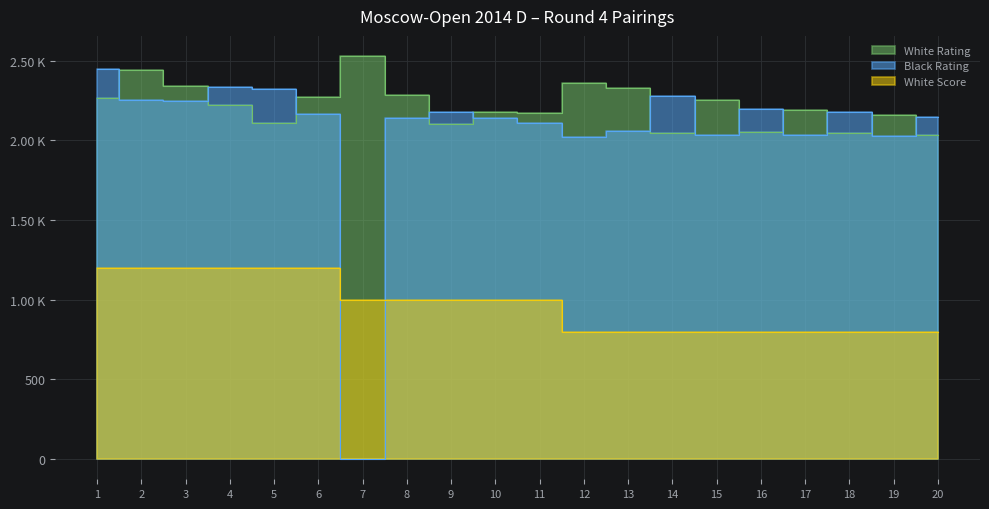

How many values in the White Rating series exceed 2219?

9